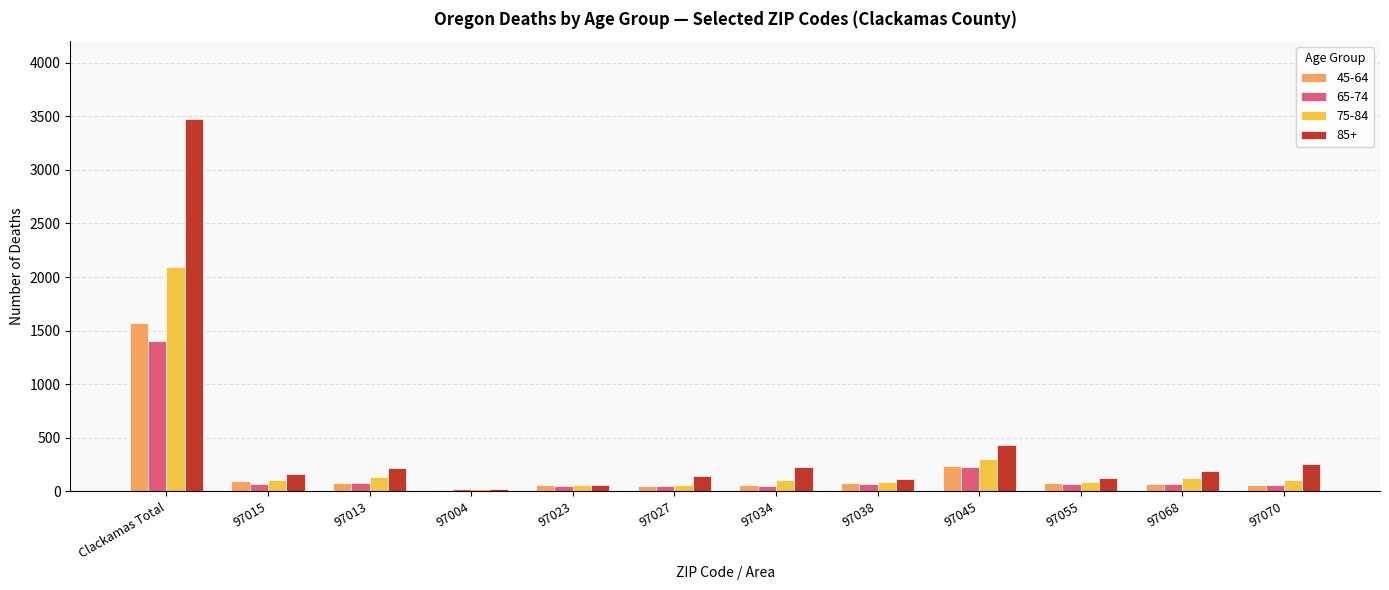

What is the spread (max minus min) of values at 97055?

58